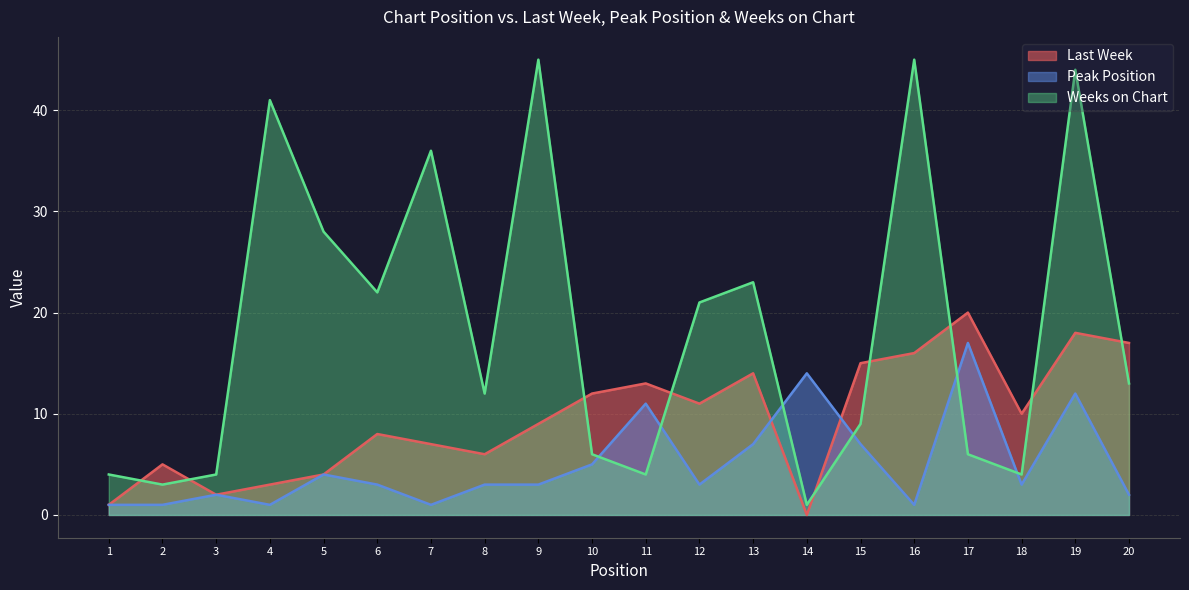

How many lines are shown in the chart?

3